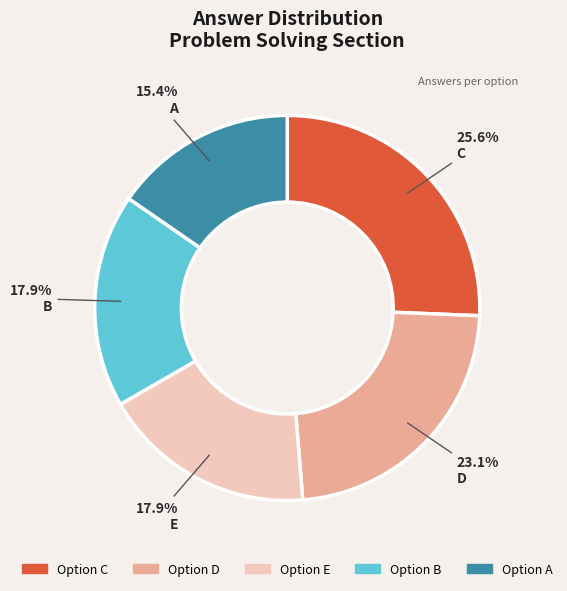

Is there any slice that represents more than half of the pie?

No